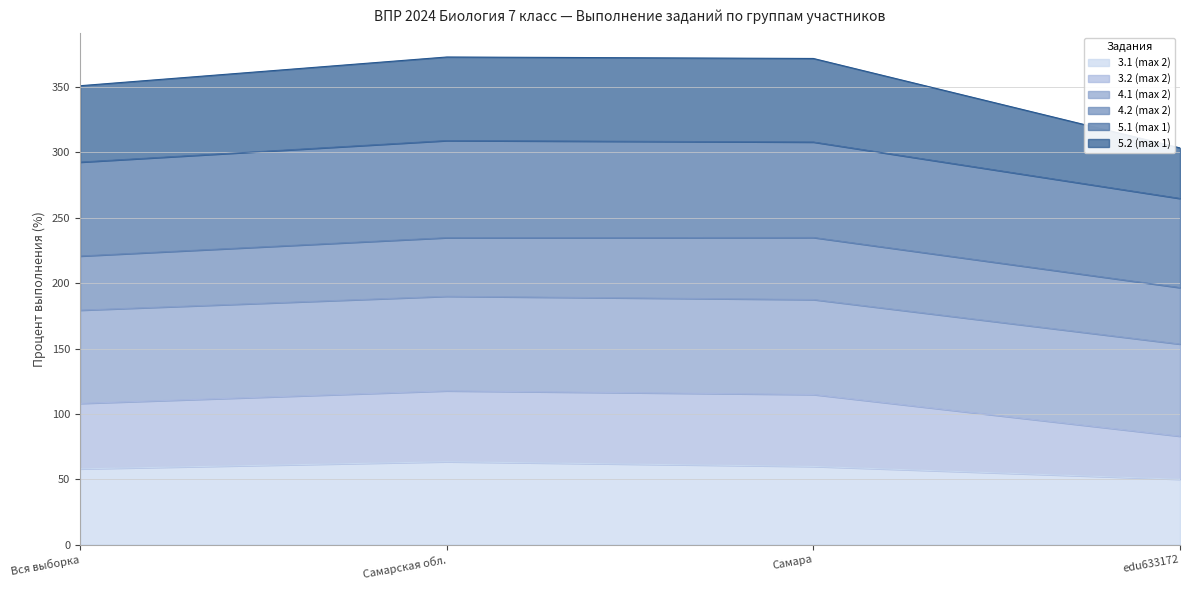

True or false: 5.2 (max 1) and 3.2 (max 2) intersect in this chart.

False